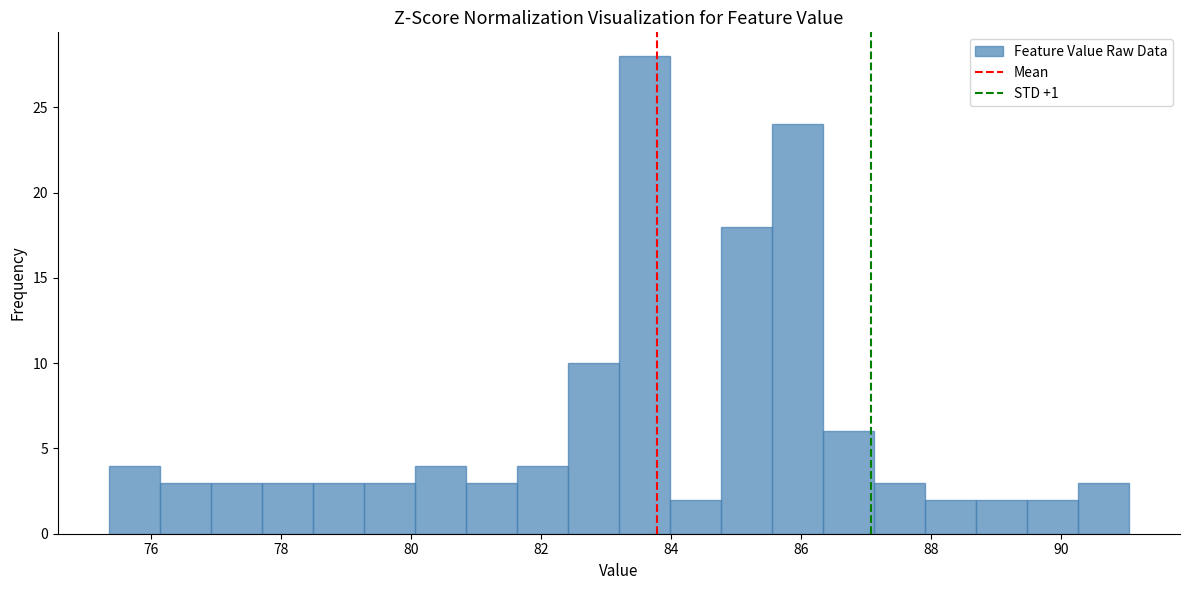

Around what value on the x-axis is the tallest bar? Give the approximate position of its centre, as read against the axis.

83.6